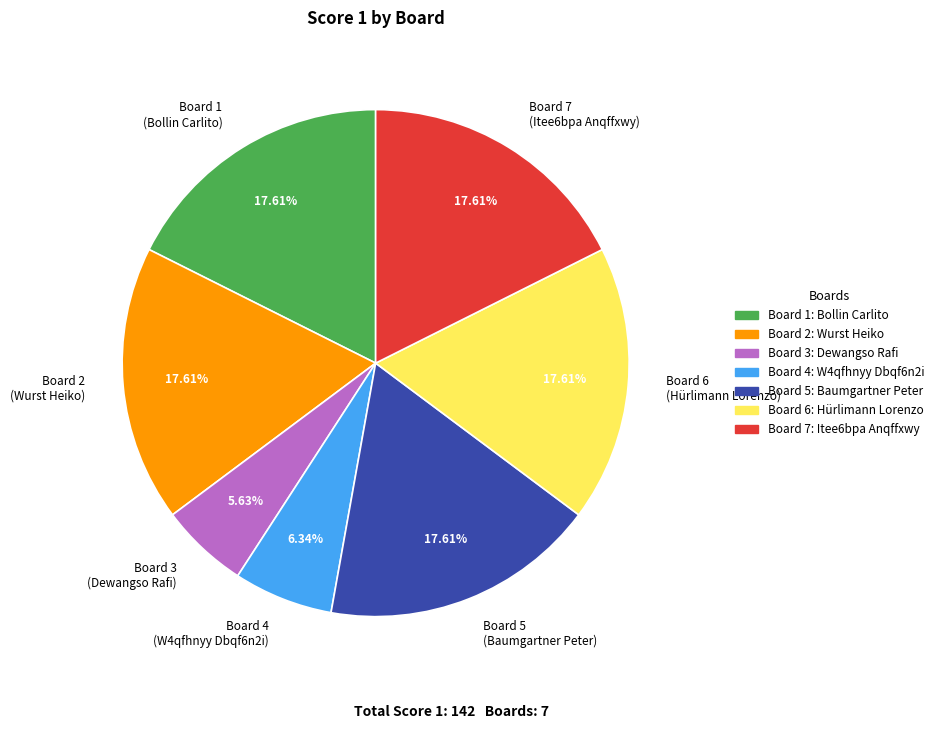

What is the ratio of the value at Board 5 (Baumgartner Peter) to the value at Board 4 (W4qfhnyy Dbqf6n2i)?

2.8